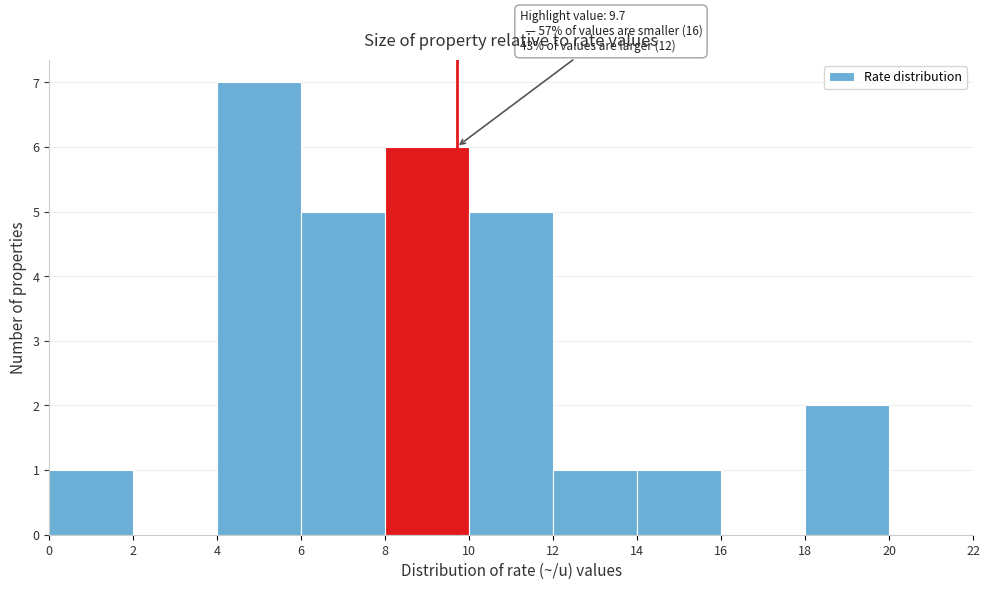

Which range on the x-axis has the tallest bar?

4 to 6